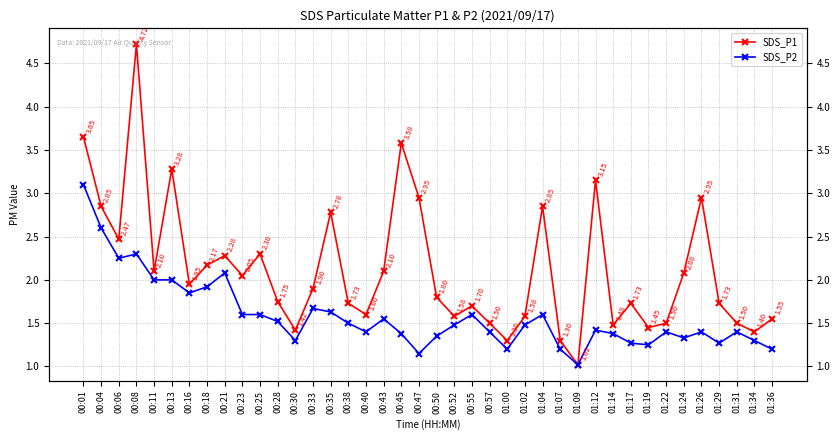

True or false: SDS_P2 and SDS_P1 intersect in this chart.

False